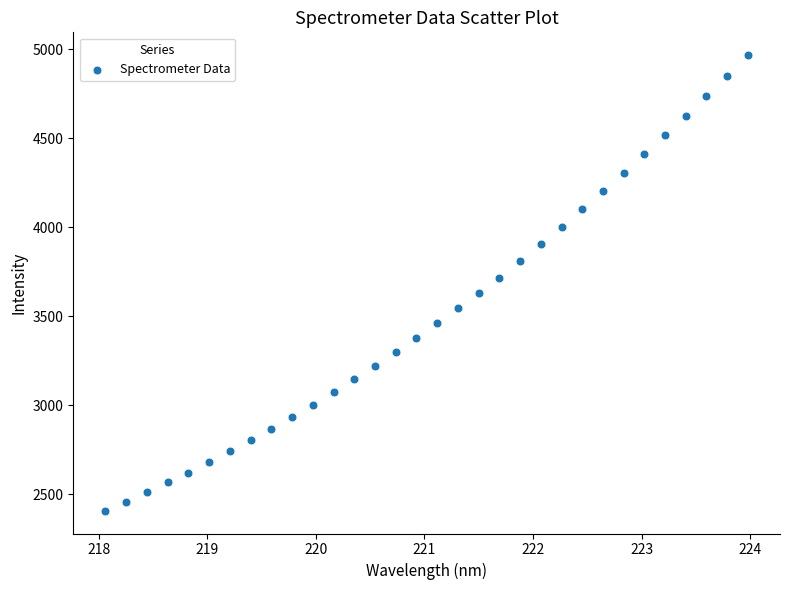

What is the range of X values (max minus min)?

5.9